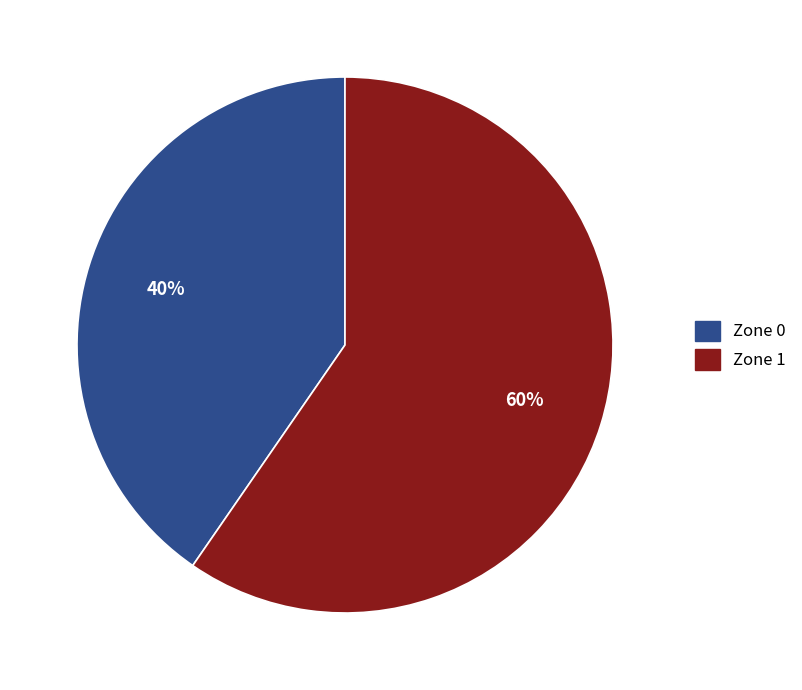

Which has a higher value, Zone 0 or Zone 1?

Zone 1